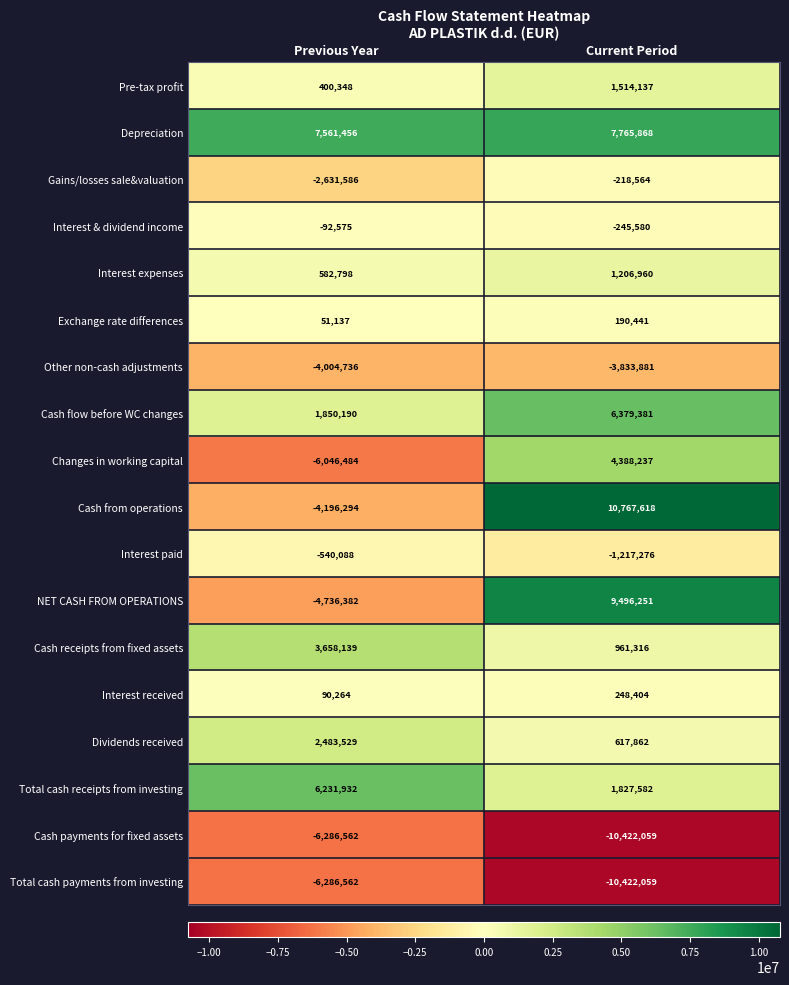

What is the difference between the Cash from operations values at Current Period and Previous Year?

14963912